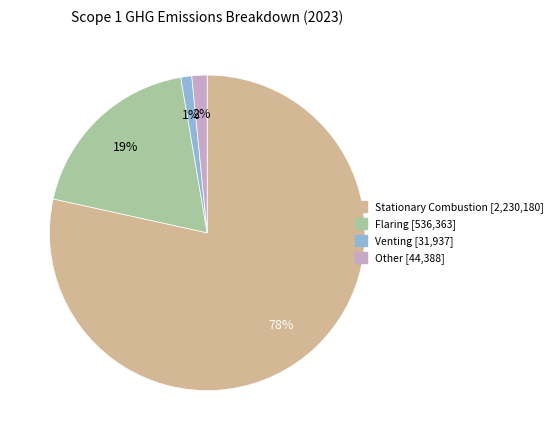

Does any single category account for the majority?

Yes